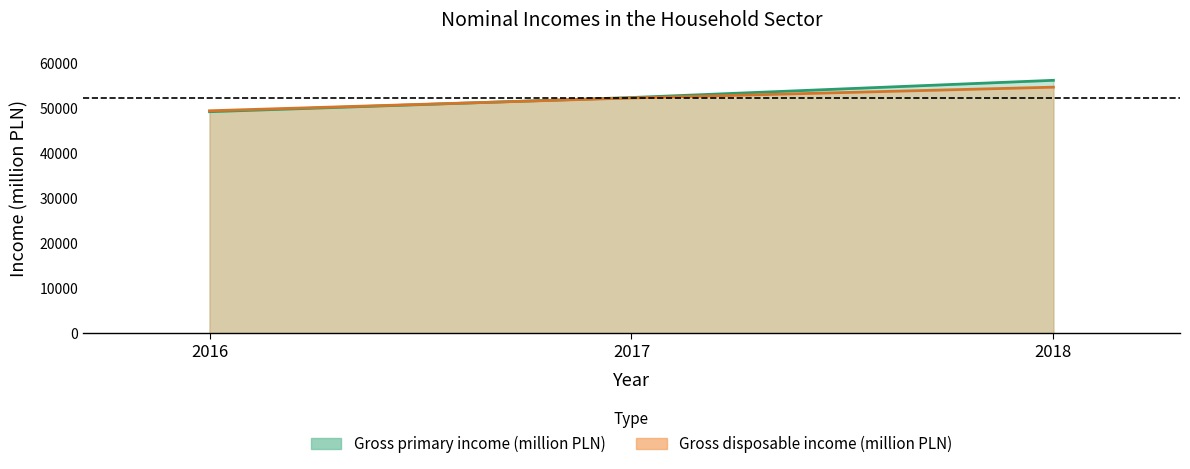

Which series has the largest total across all categories?

Gross primary income (million PLN) (line)